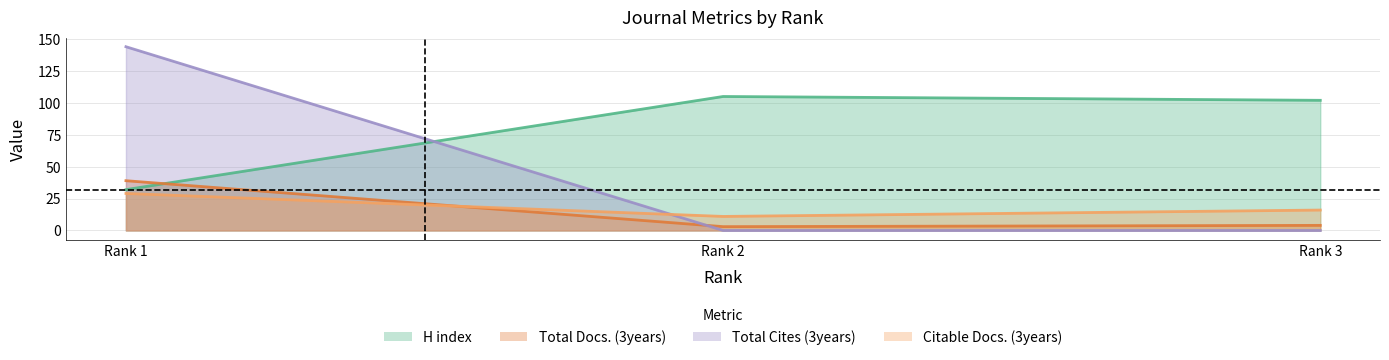

Between Rank 1 and Rank 3, which series saw the biggest shift?

Total Cites (3years)